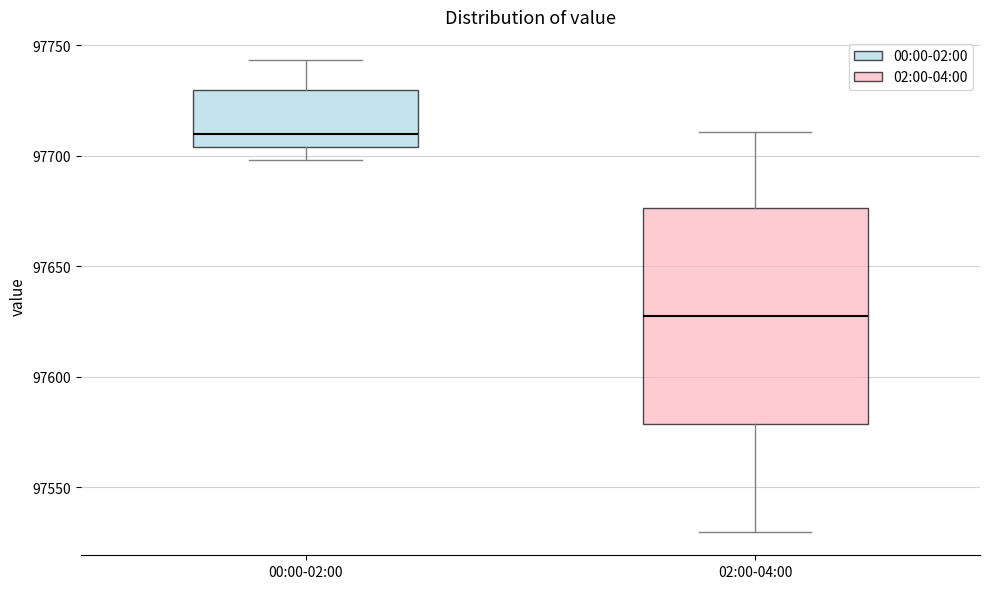

Comparing the boxes themselves (not the whiskers), which one is the tallest?

02:00-04:00